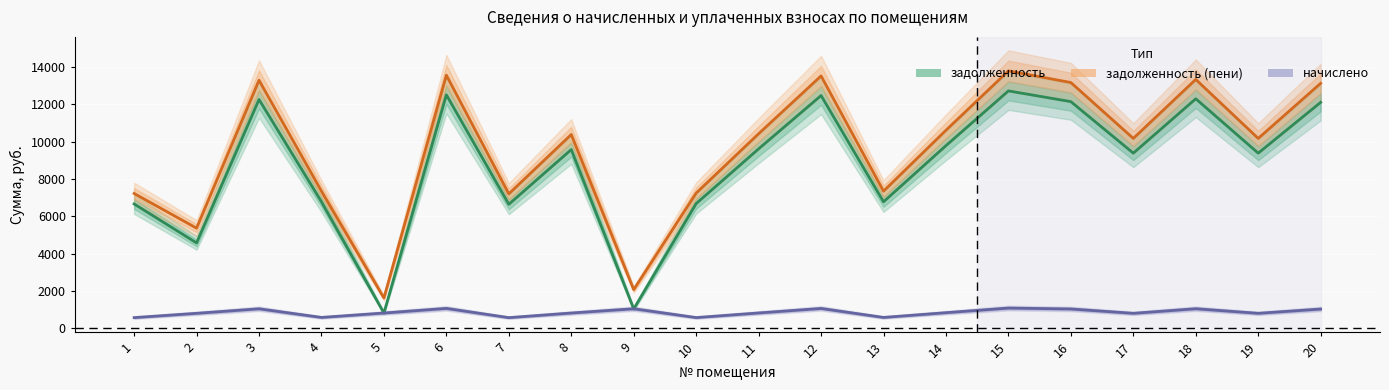

True or false: задолженность has more than 1 points higher than both neighbors.

True